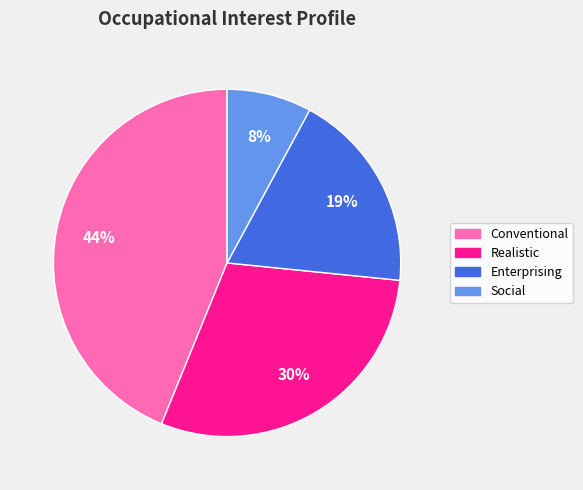

Rank the categories by value from highest to lowest.

Conventional, Realistic, Enterprising, Social